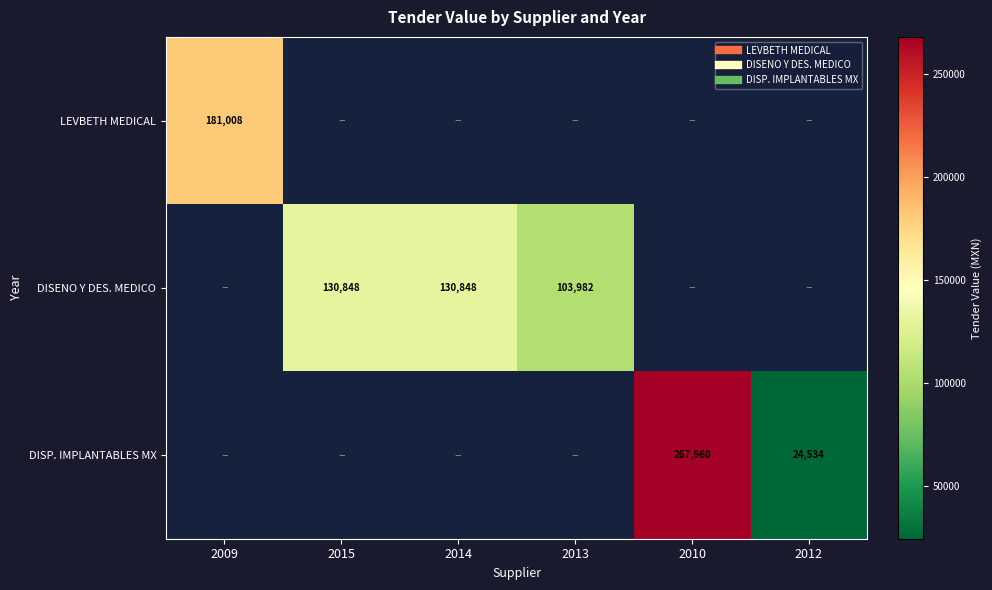

Between 2013 and 2015, which is larger?

2015